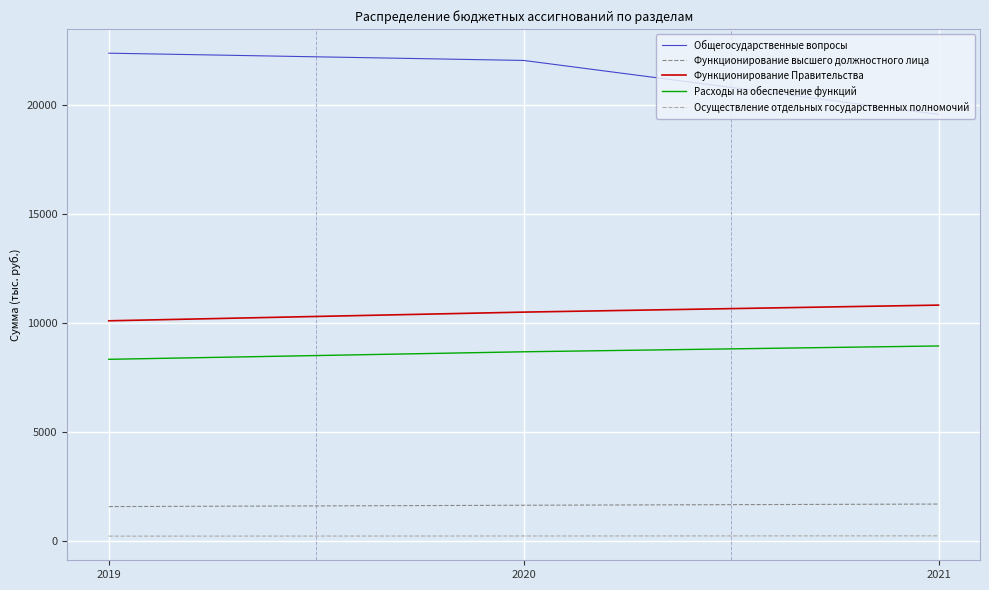

Is it true that Расходы на обеспечение функций equals 8932.3 at 2021?

True